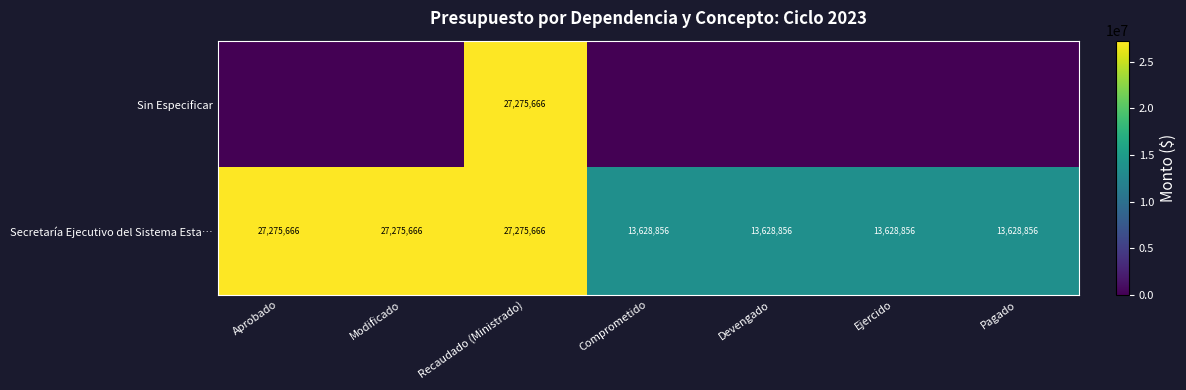

The value of Secretaría Ejecutivo del Sistema Esta… at Recaudado (Ministrado) is 7288654. True or false?

False